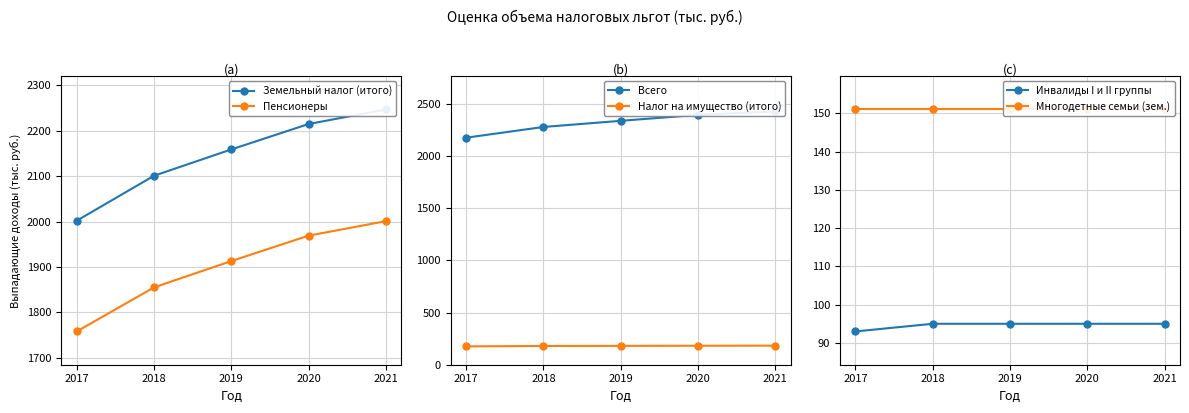

True or false: Многодетные семьи (зем.) has more than 2 points higher than both neighbors.

False